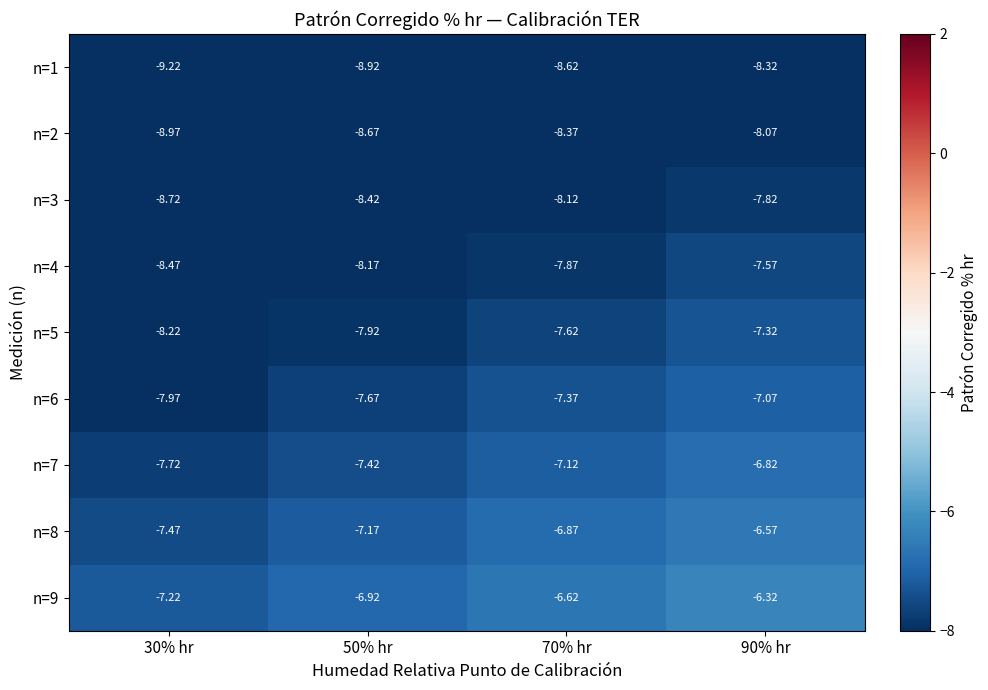

Is the value of n=8 at 90% hr greater than the value of n=2 at 50% hr?

Yes